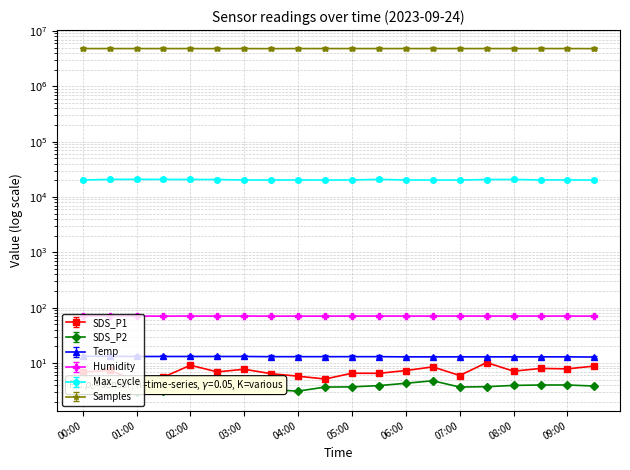

Reading right to left, extract all data points from this chart.

SDS_P1: 8.8	7.8	8.0	7.1	10.2	5.9	8.5	7.3	6.5	6.5	5.1	5.8	6.4	7.7	6.9	9.1	5.6	4.9	7.3	6.8
SDS_P2: 3.6	3.8	3.8	3.7	3.5	3.5	4.5	4.1	3.7	3.5	3.5	2.9	3.1	3.8	3.8	3.7	3.0	2.8	3.1	3.4
Temp: 12.8	12.9	12.9	12.9	12.9	12.9	12.9	12.9	13.0	13.0	13.0	13.0	13.0	13.1	13.1	13.1	13.1	13.1	13.2	13.2
Humidity: 70.3	70.4	70.4	70.4	70.4	70.4	70.4	70.4	70.4	70.4	70.3	70.3	70.3	70.4	70.4	70.4	70.3	70.3	70.3	70.3
Max_cycle: 20208.0	20326.0	20295.0	20680.0	20645.0	20223.0	20204.0	20291.0	20761.0	20312.0	20212.0	20297.0	20288.0	20245.0	20653.0	20704.0	20715.0	20825.0	20720.0	20228.0
Samples: 5026238.7	5042498.0	5042780.4	5041096.2	5041293.6	5042352.0	5041154.0	5040958.7	5041260.0	5041148.7	5042637.6	5040776.0	5021743.7	5037156.6	5021802.5	5038813.5	5037637.5	5038080.6	5037620.7	5039129.5